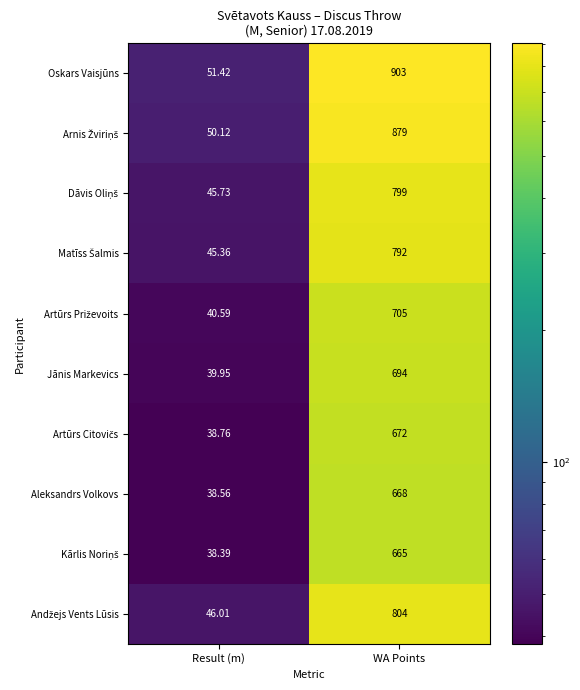

Which series has the largest range (max minus min)?

Oskars Vaisjūns